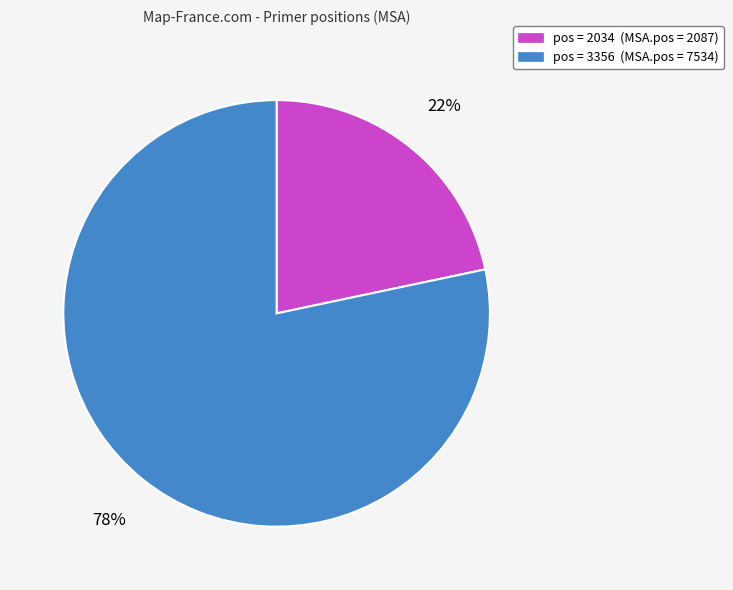

Rank the categories by value from highest to lowest.

pos = 3356 (MSA.pos = 7534), pos = 2034 (MSA.pos = 2087)